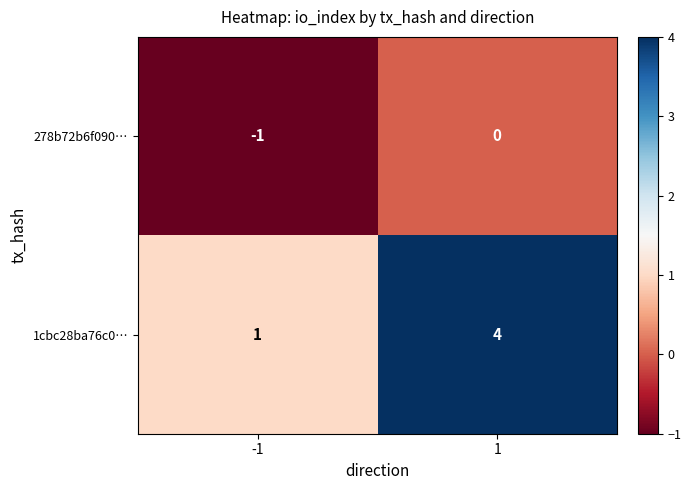

Rank the series by their average value, from highest to lowest.

1cbc28ba76c0…, 278b72b6f090…